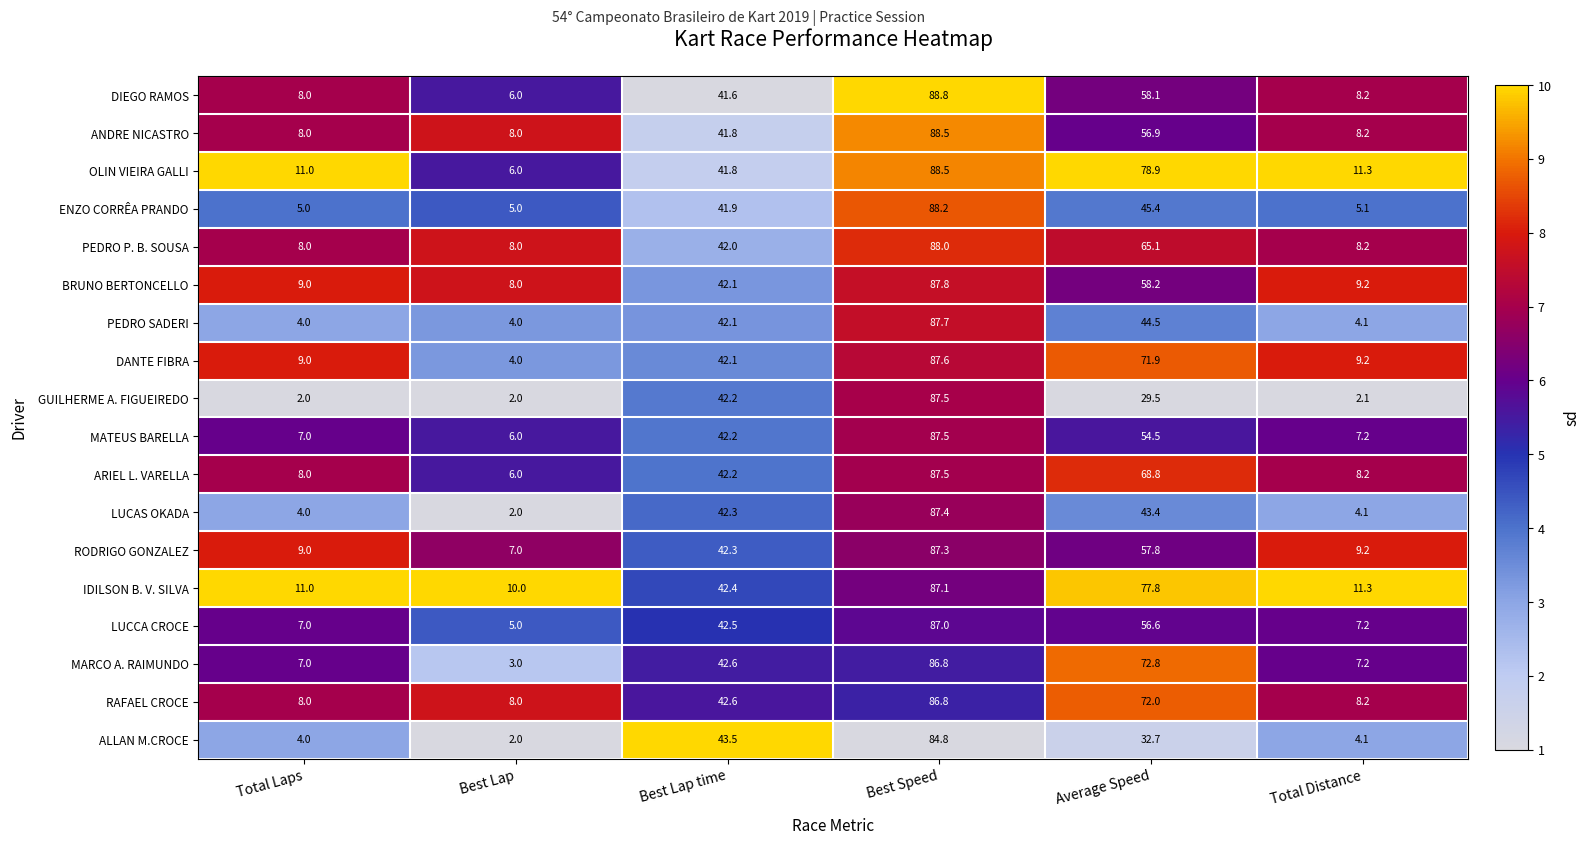

What is the difference between the second highest and minimum values in the GUILHERME A. FIGUEIREDO series?

40.2